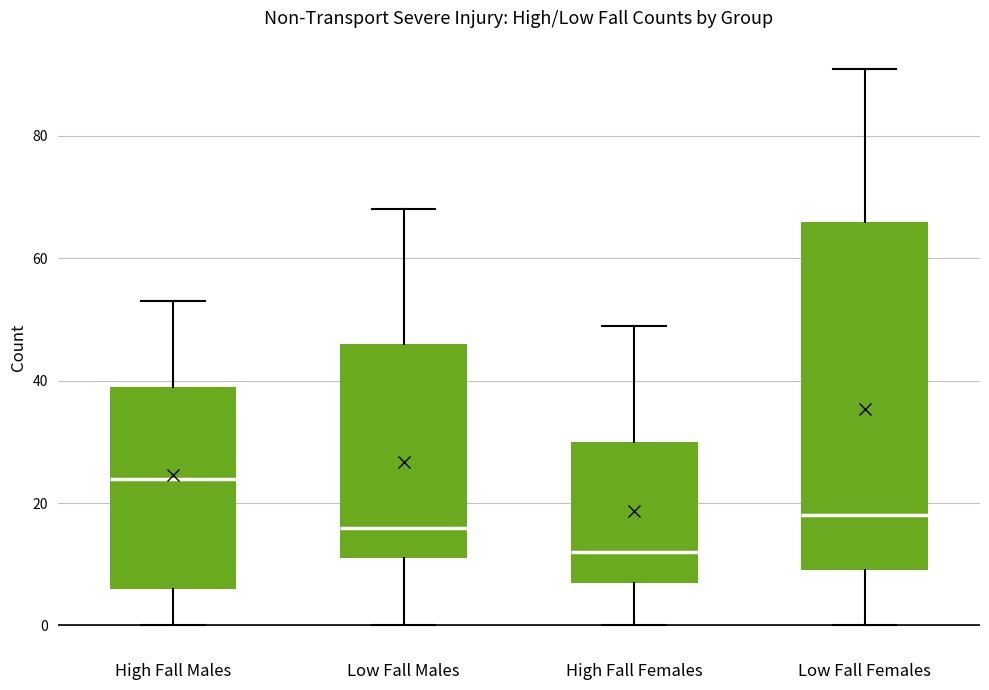

Reading left to right, read every box against the y-axis: the position of its median line, the range the box covers, and the ends of its whiskers. The values are not printed on the chart, so give them approximately, as read against the axis.

High Fall Males: median 24, box 6 to 40, whiskers 0 to 54
Low Fall Males: median 16, box 12 to 46, whiskers 0 to 68
High Fall Females: median 12, box 8 to 30, whiskers 0 to 50
Low Fall Females: median 18, box 10 to 66, whiskers 0 to 92